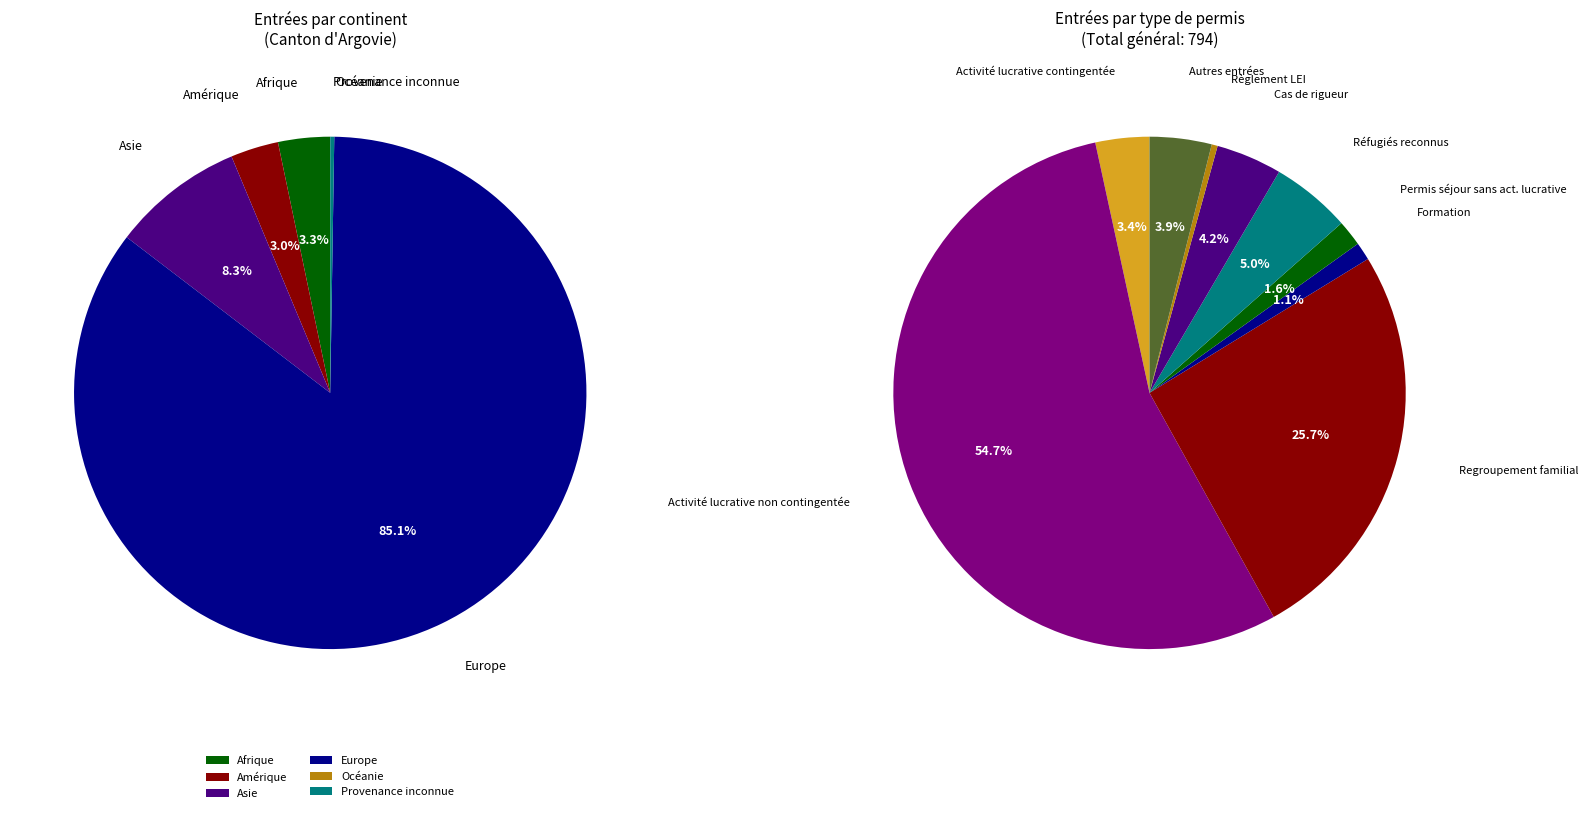

The Asie slice represents 1% of the pie. True or false?

False